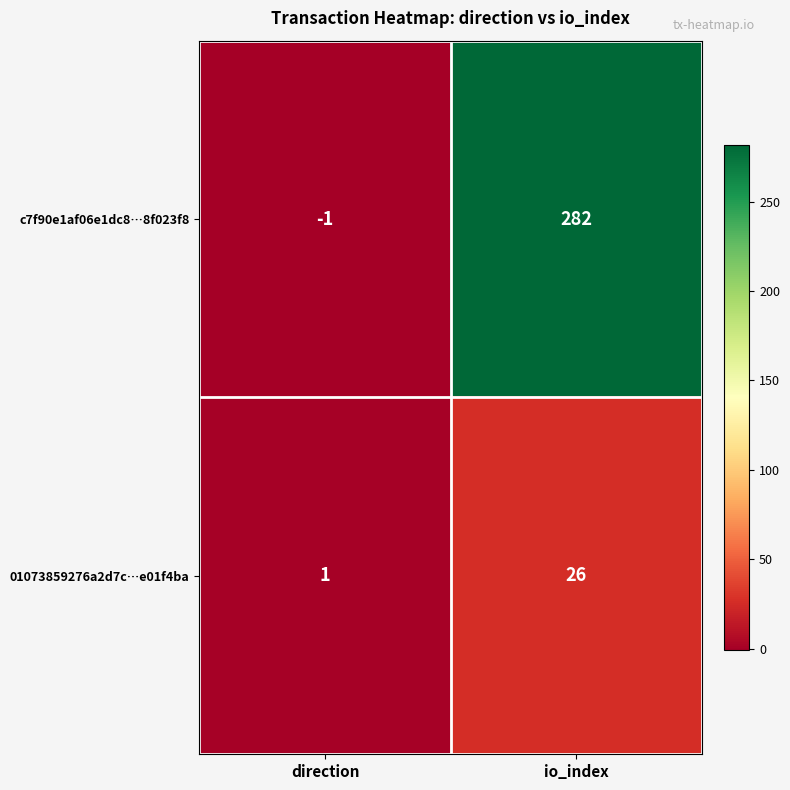

Reading left to right, list all the values displayed in this chart.

c7f90e1af06e1dc8…8f023f8: -1	282
01073859276a2d7c…e01f4ba: 1	26